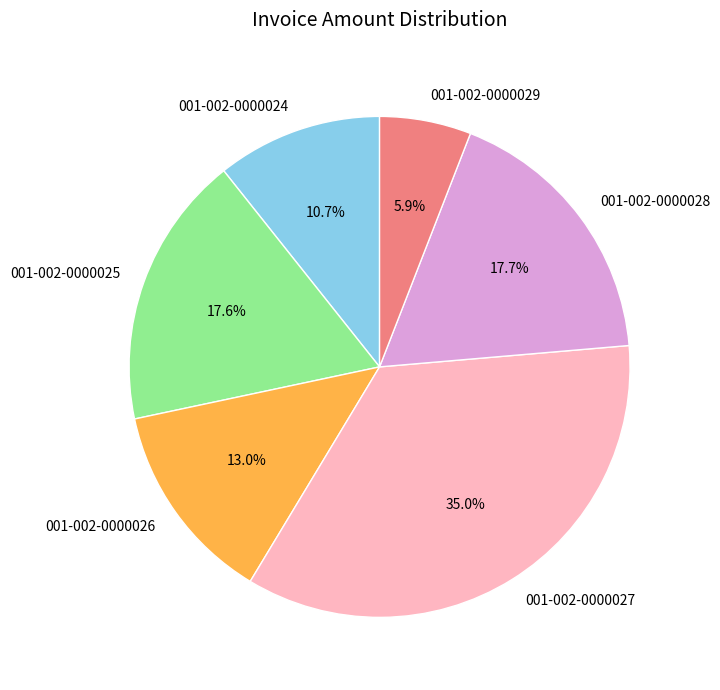

To the nearest percent, what is the combined percentage of 001-002-0000027 and 001-002-0000026?

48%